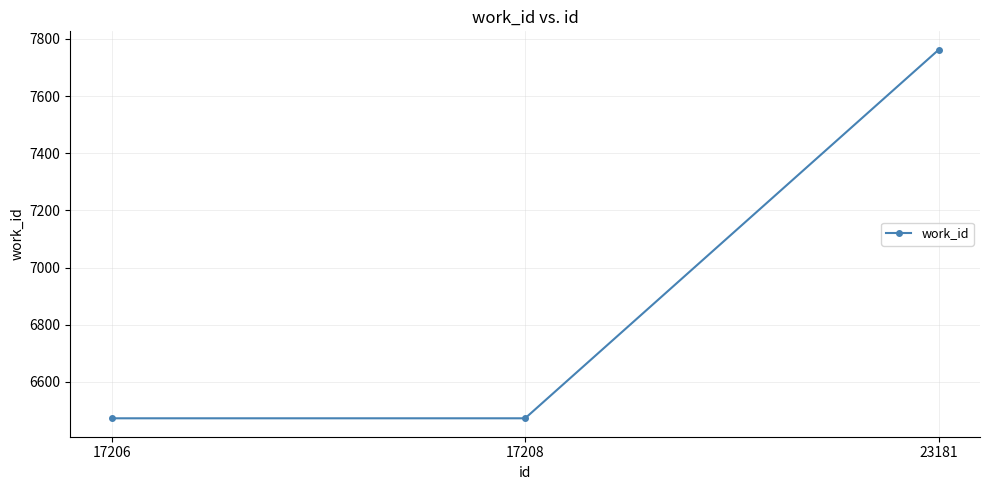

Which label corresponds to the largest value in the chart?

23181